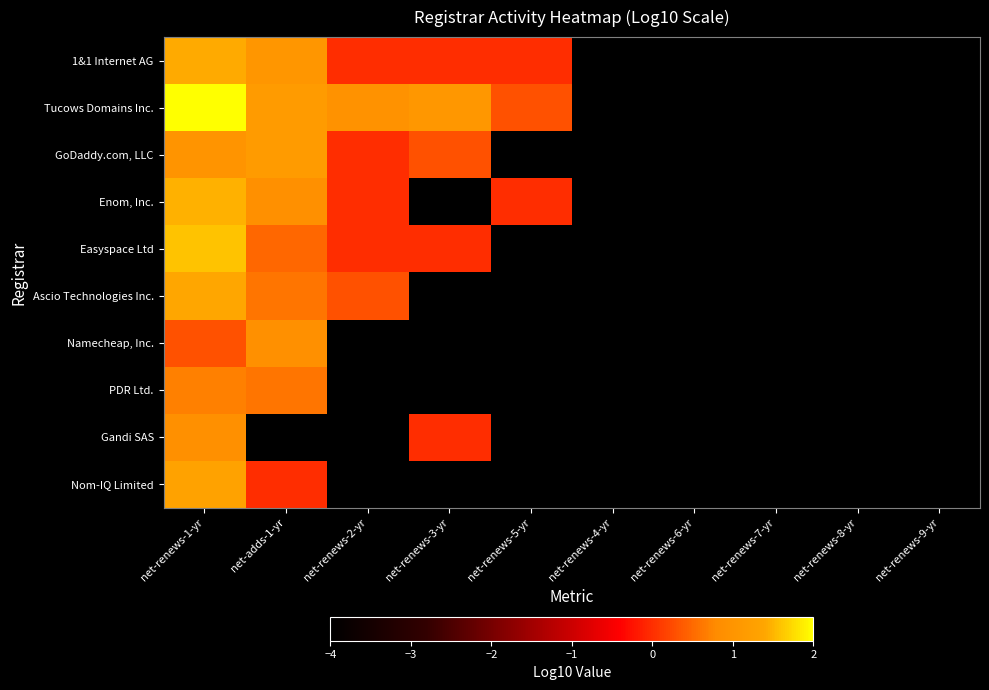

Which series has the widest spread of values?

Tucows Domains Inc.